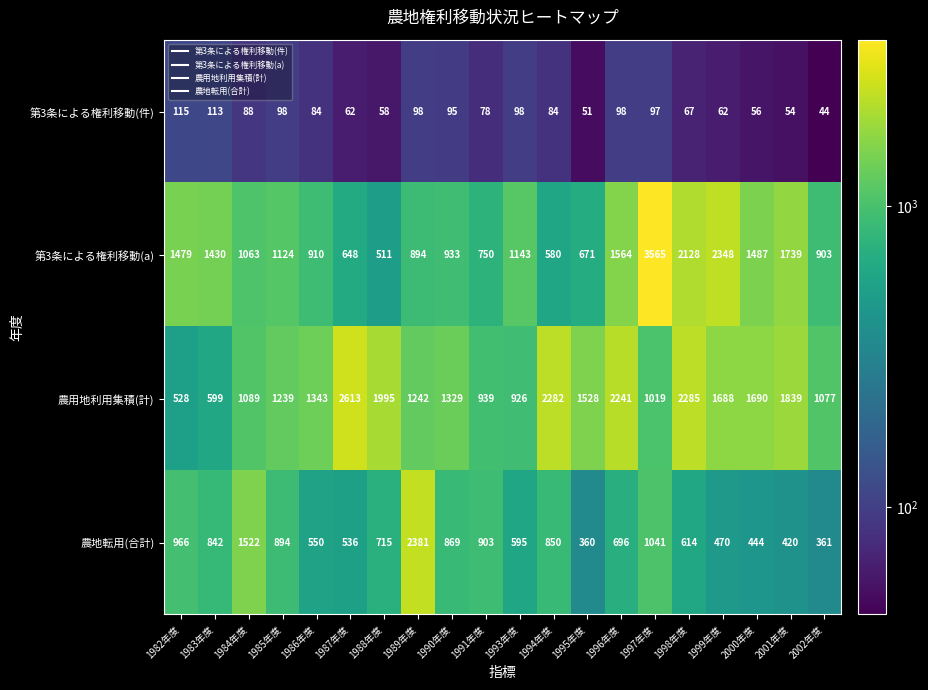

Which series changed the most between 1987年度 and 1993年度?

農用地利用集積(計)